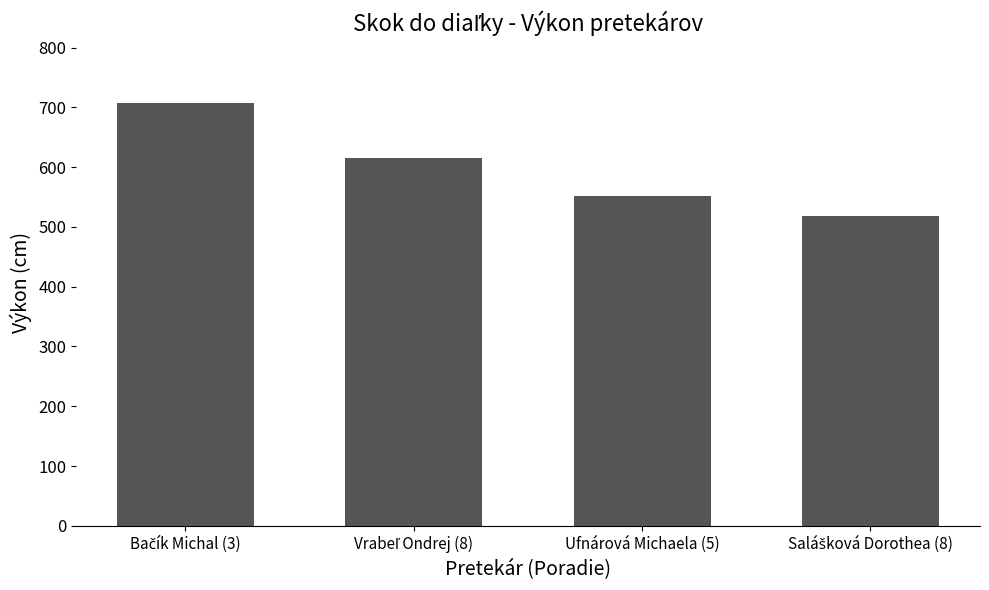

What is the value of the 1st bar from the left?

708